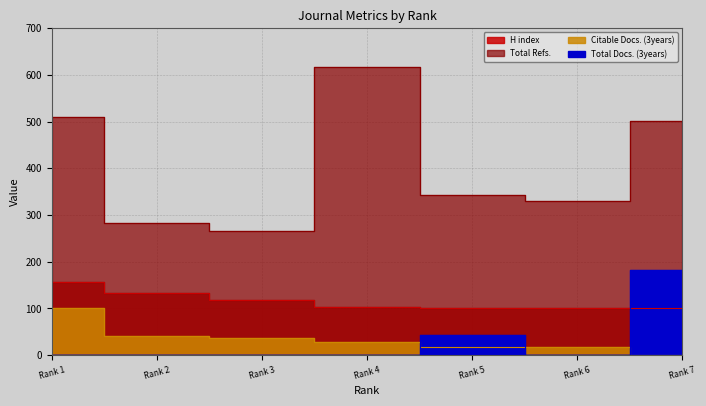

How many values in the Total Docs. (3years) series exceed 0?

2